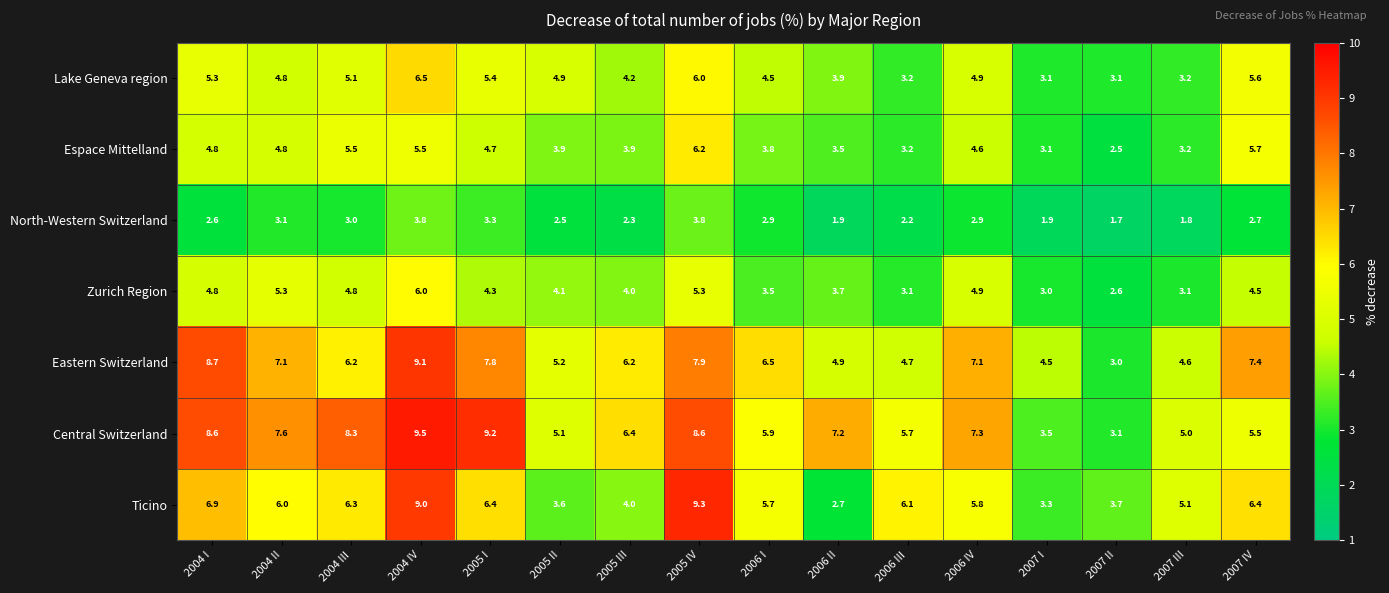

What is the minimum value for Espace Mittelland?

2.5